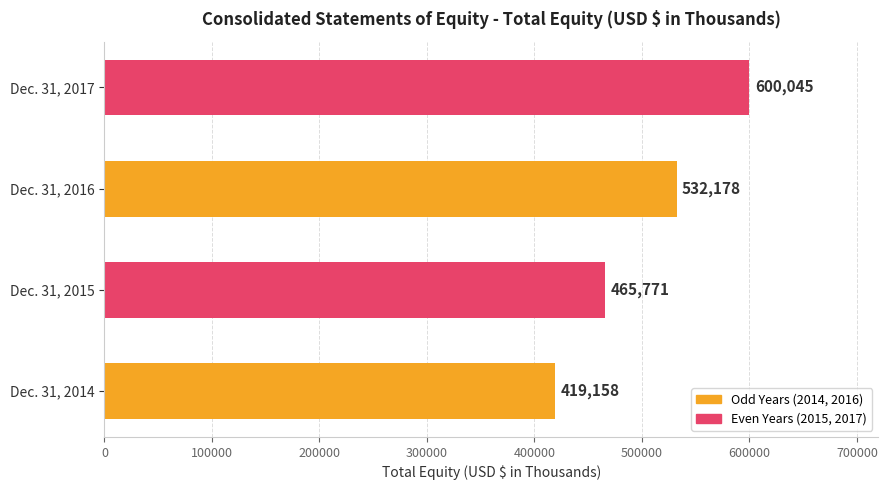

At which category does the chart reach its minimum across all series?

Dec. 31, 2014